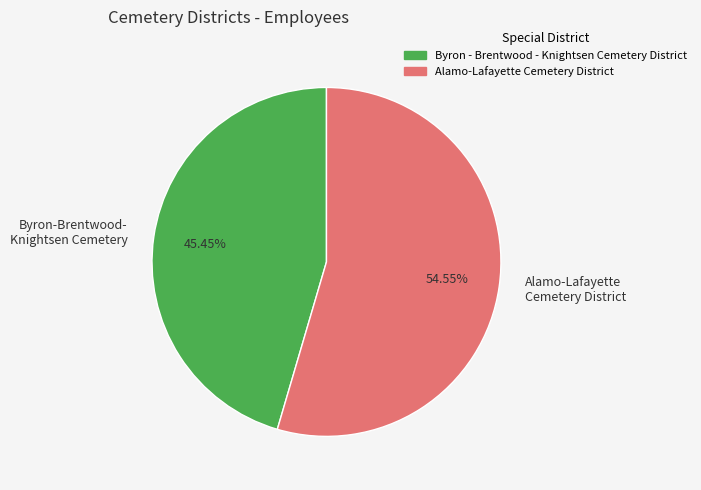

Which has a higher value, Alamo-Lafayette Cemetery District or Byron-Brentwood- Knightsen Cemetery?

Alamo-Lafayette Cemetery District